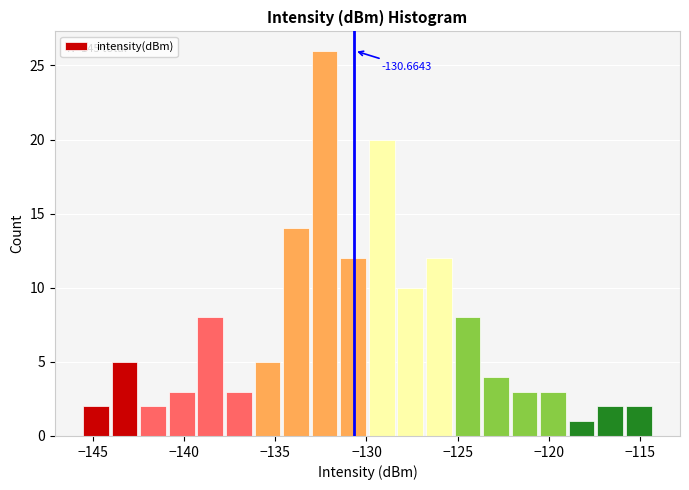

Around what value on the x-axis is the tallest bar? Give the approximate position of its centre, as read against the axis.

-132.5